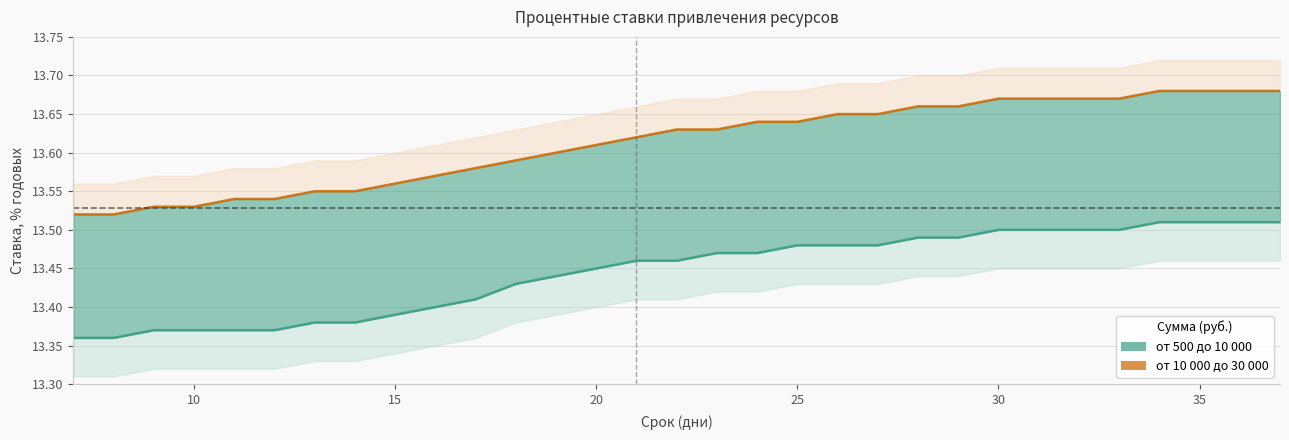

How many от 500 до 10 000 (центр) values are between 13 and 14?

31